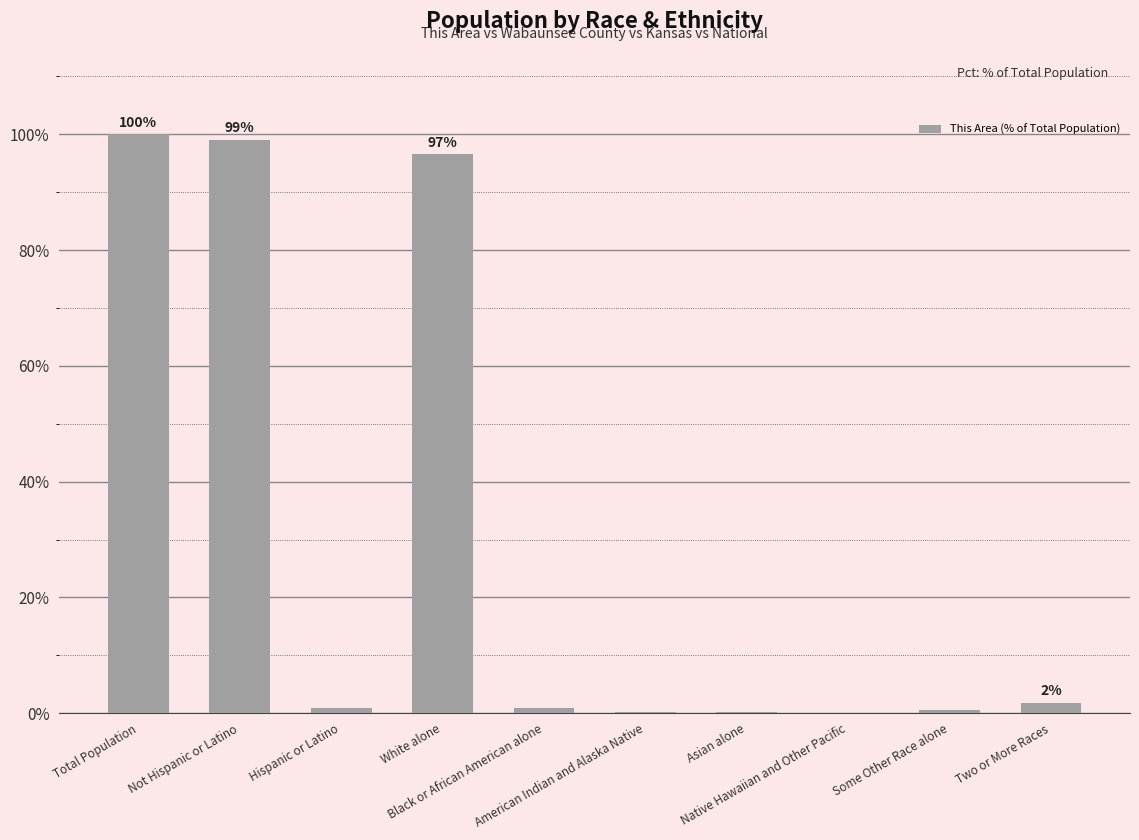

Are the bars horizontal?

No